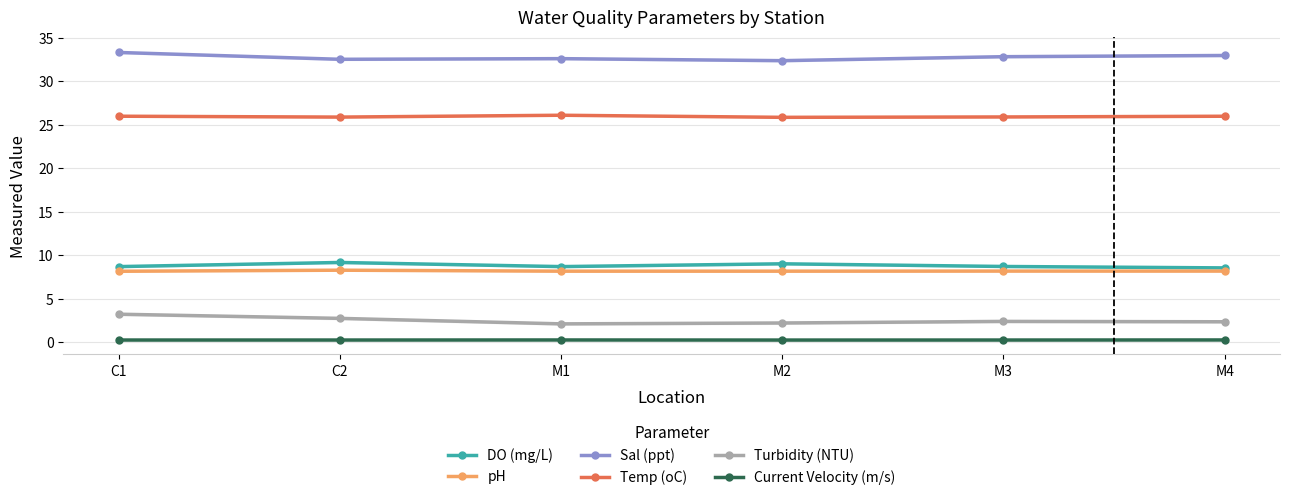

What is the highest value of the Current Velocity (m/s) series?

0.3